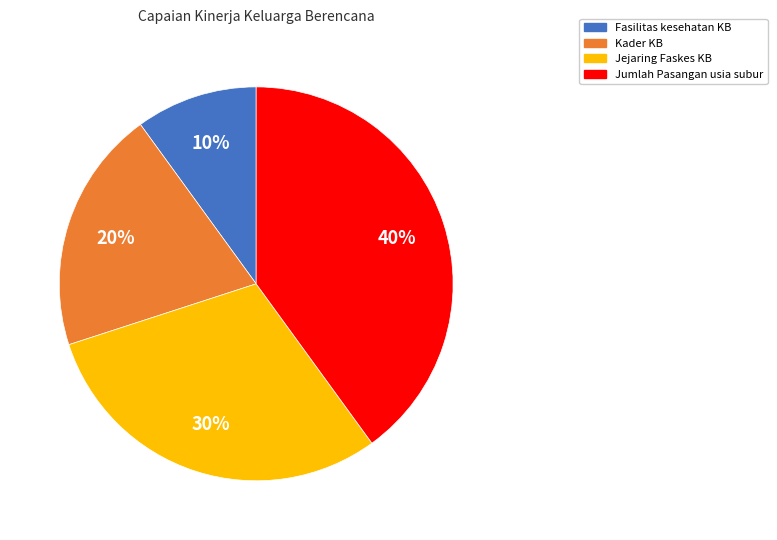

To the nearest percent, what is the average slice percentage?

25%